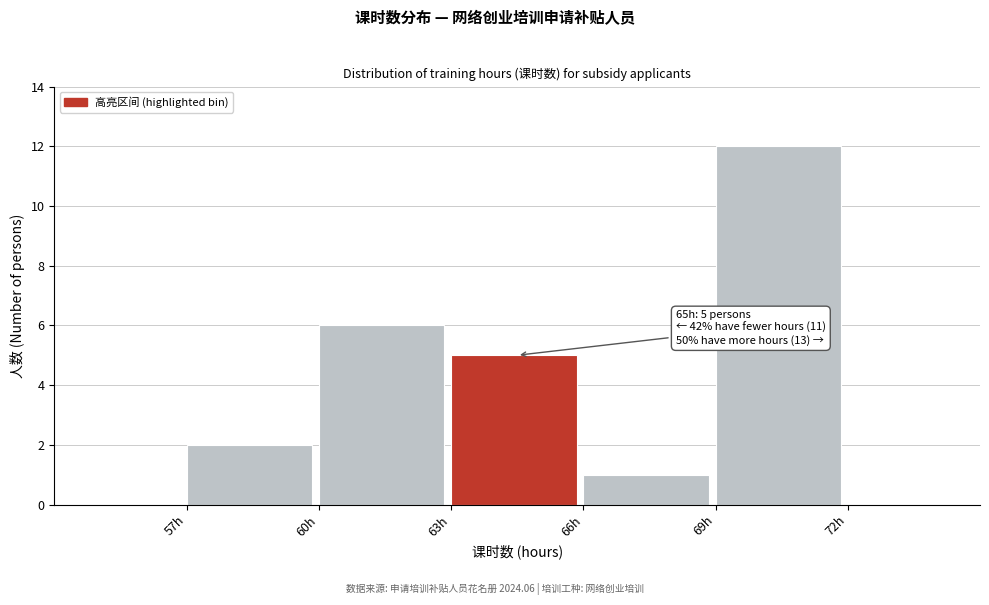

Over which range of the x-axis is the bar tallest?

69 to 72